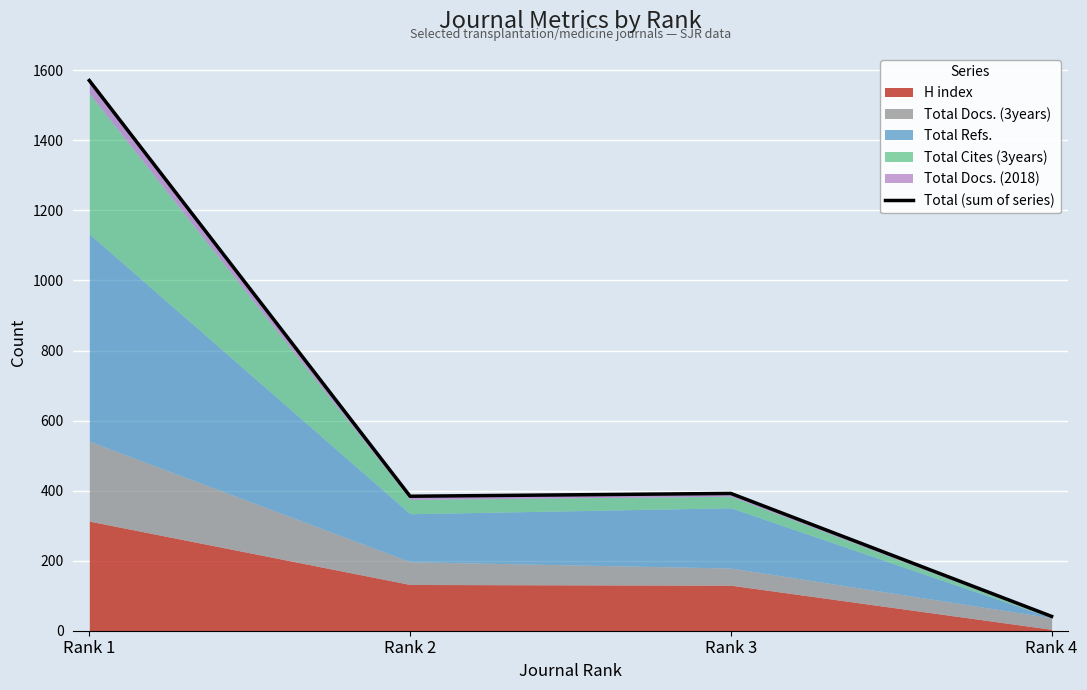

True or false: the data shows 41 at Rank 4.

True